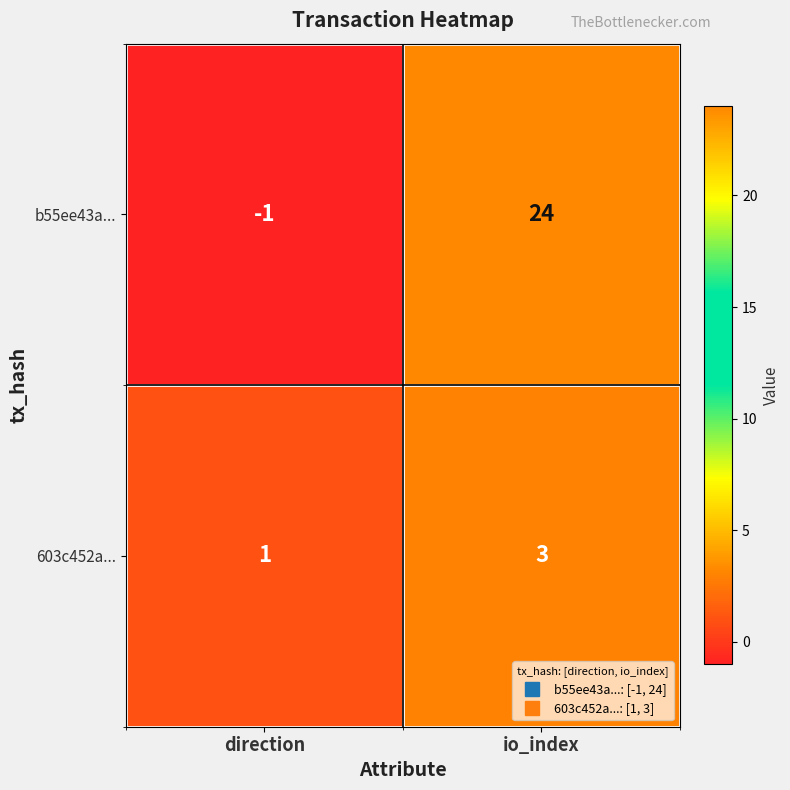

Rank the series by their average value, from highest to lowest.

b55ee43a..., 603c452a...